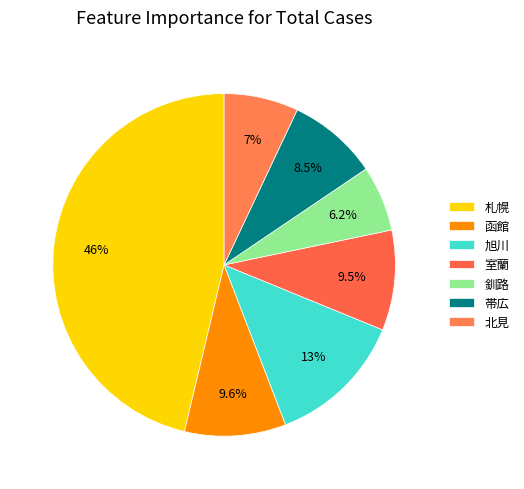

Is there a majority slice in this chart?

No